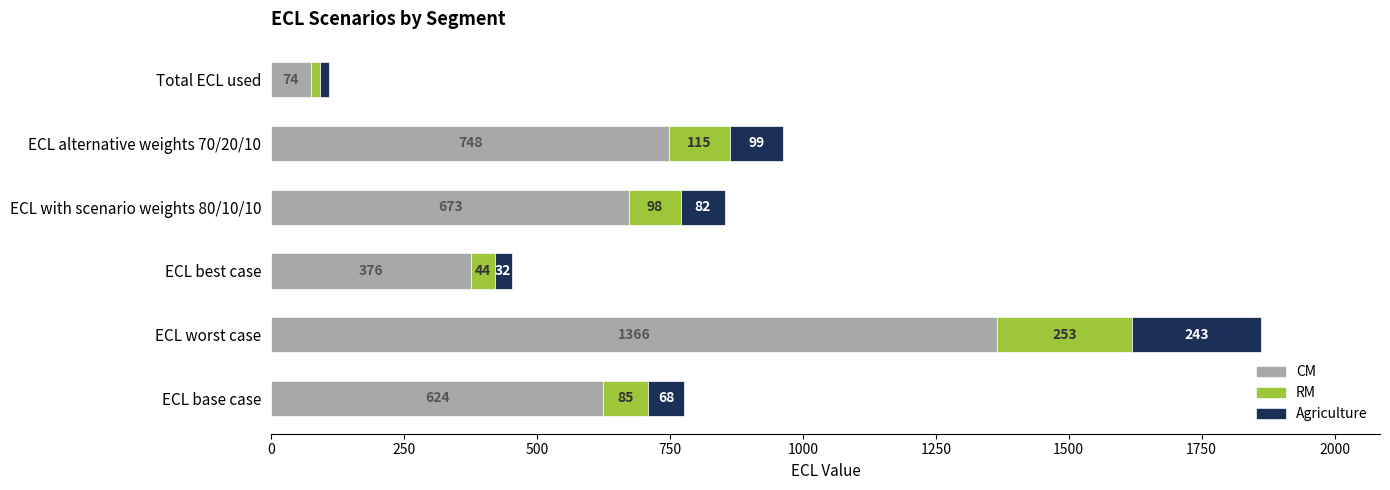

How many data points does each series have?

6